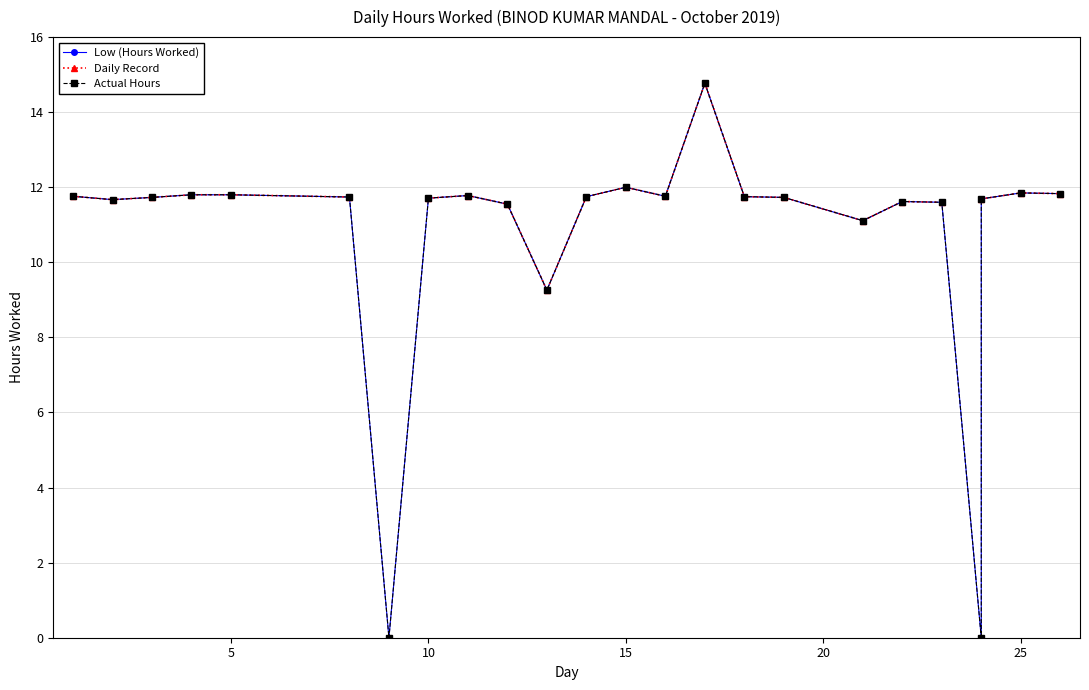

Which series has the largest range (max minus min)?

Low (Hours Worked)